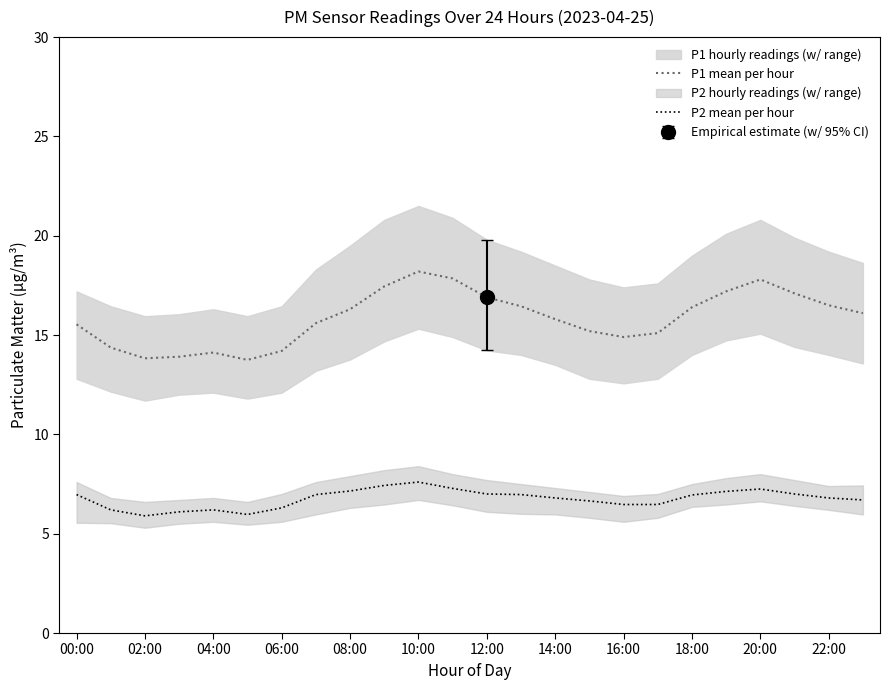

Where does the P1 mean per hour series first go above 16?

08:00